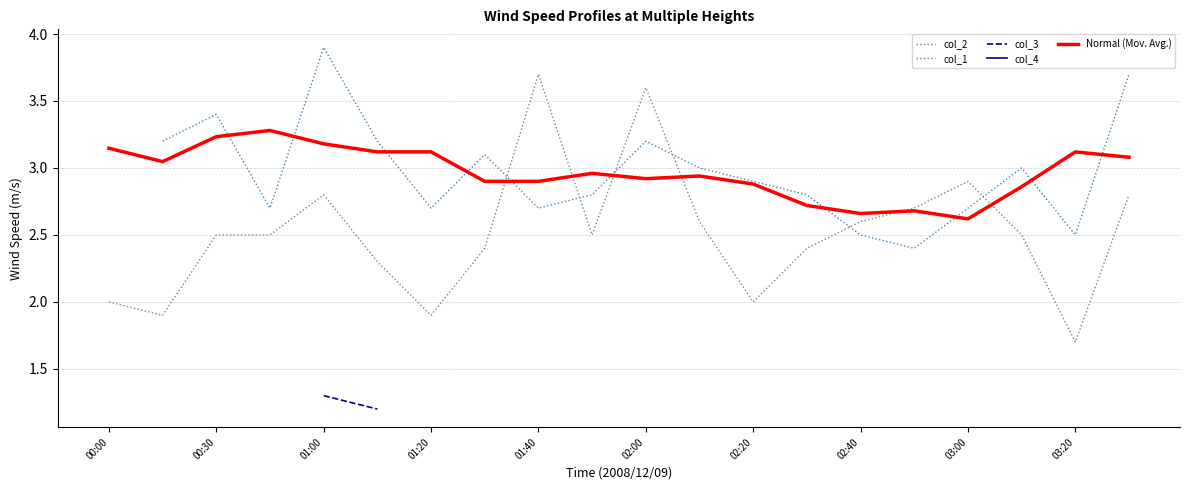

At how many categories does at least one series exceed 1?

20